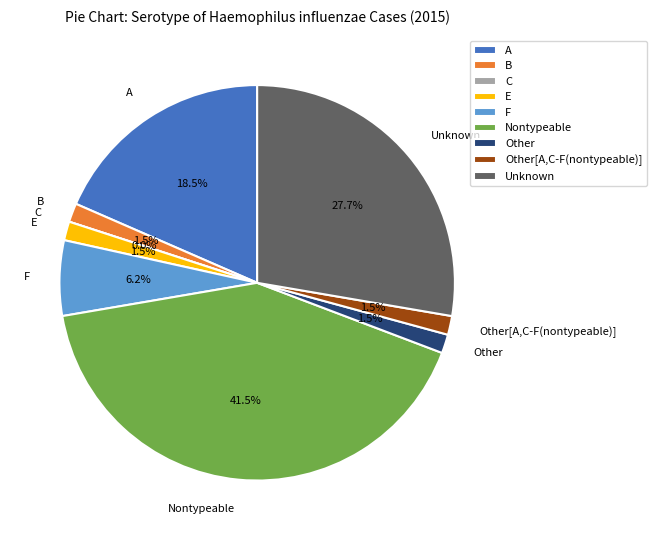

Is there any slice that represents more than half of the pie?

No